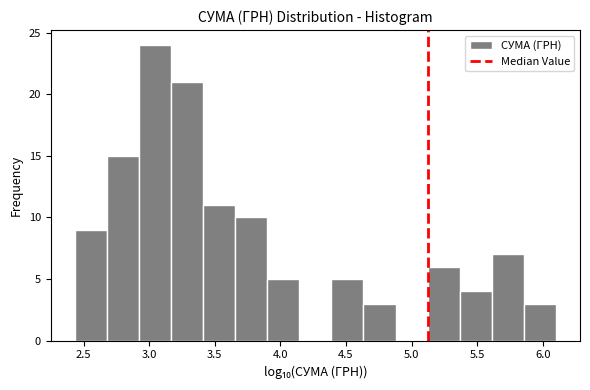

How tall is the bar that spans 3.40 to 3.65 on the x-axis? Neither the bar edges nor the heights are printed on the chart, so give them approximately, as read against the axes.

11